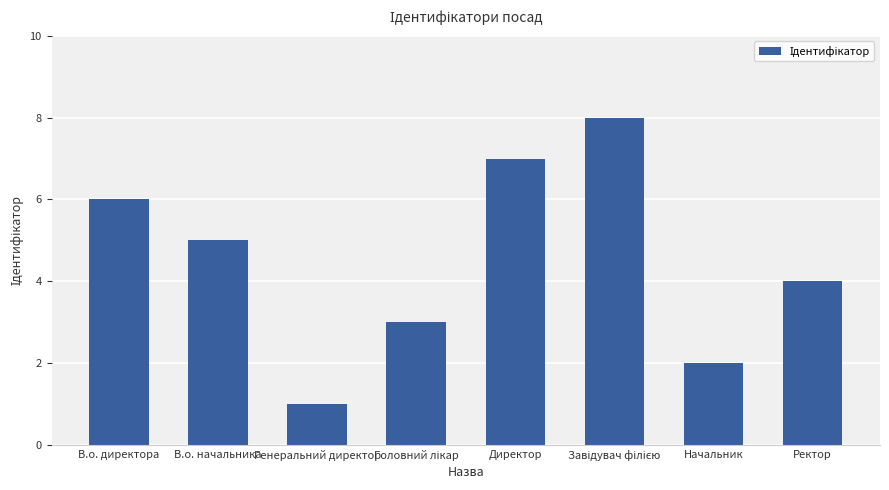

What is the label of the 8th bar from the right?

В.о. директора